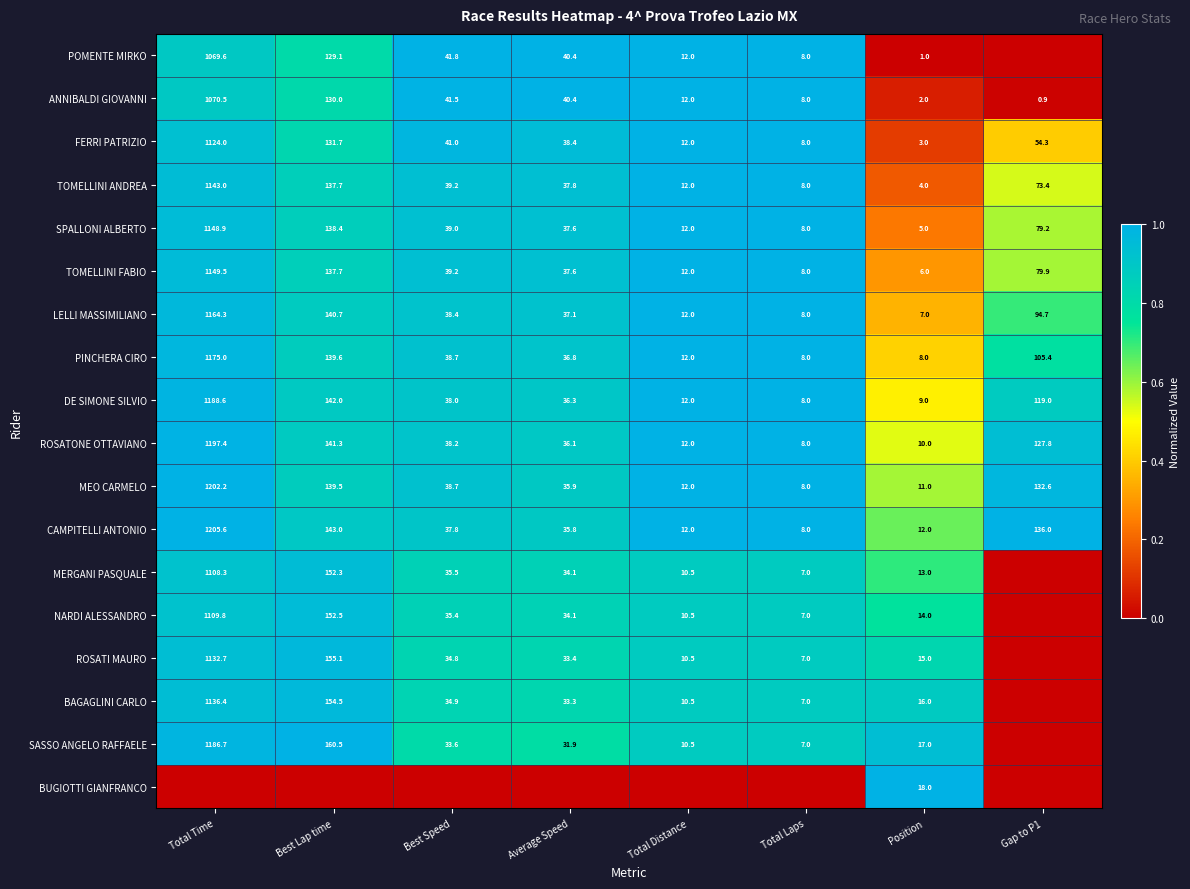

Read the FERRI PATRIZIO value at Total Distance.

12.0